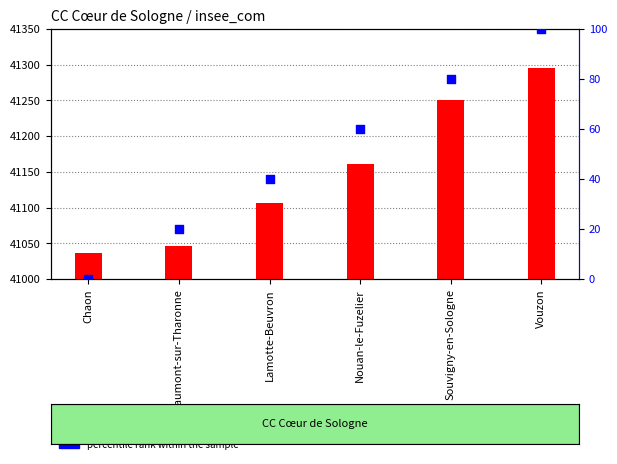

Which series has the largest Y range (max minus min)?

insee_com